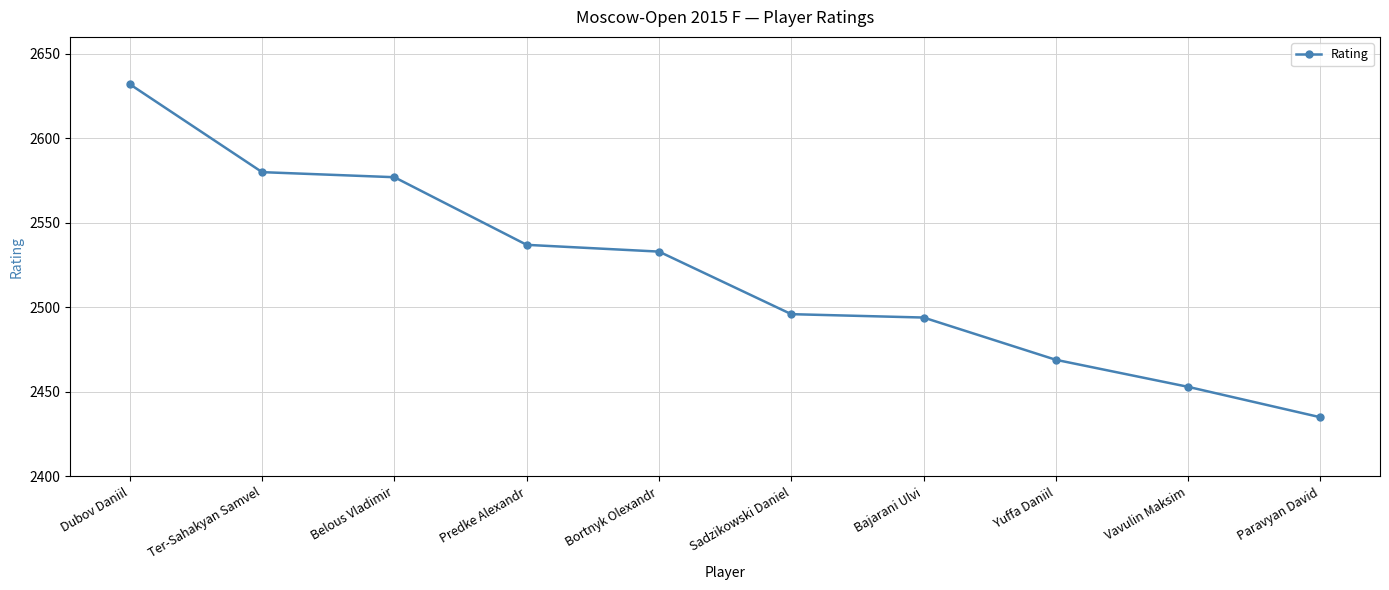

The chart shows a value of 2577 at Belous Vladimir. True or false?

True